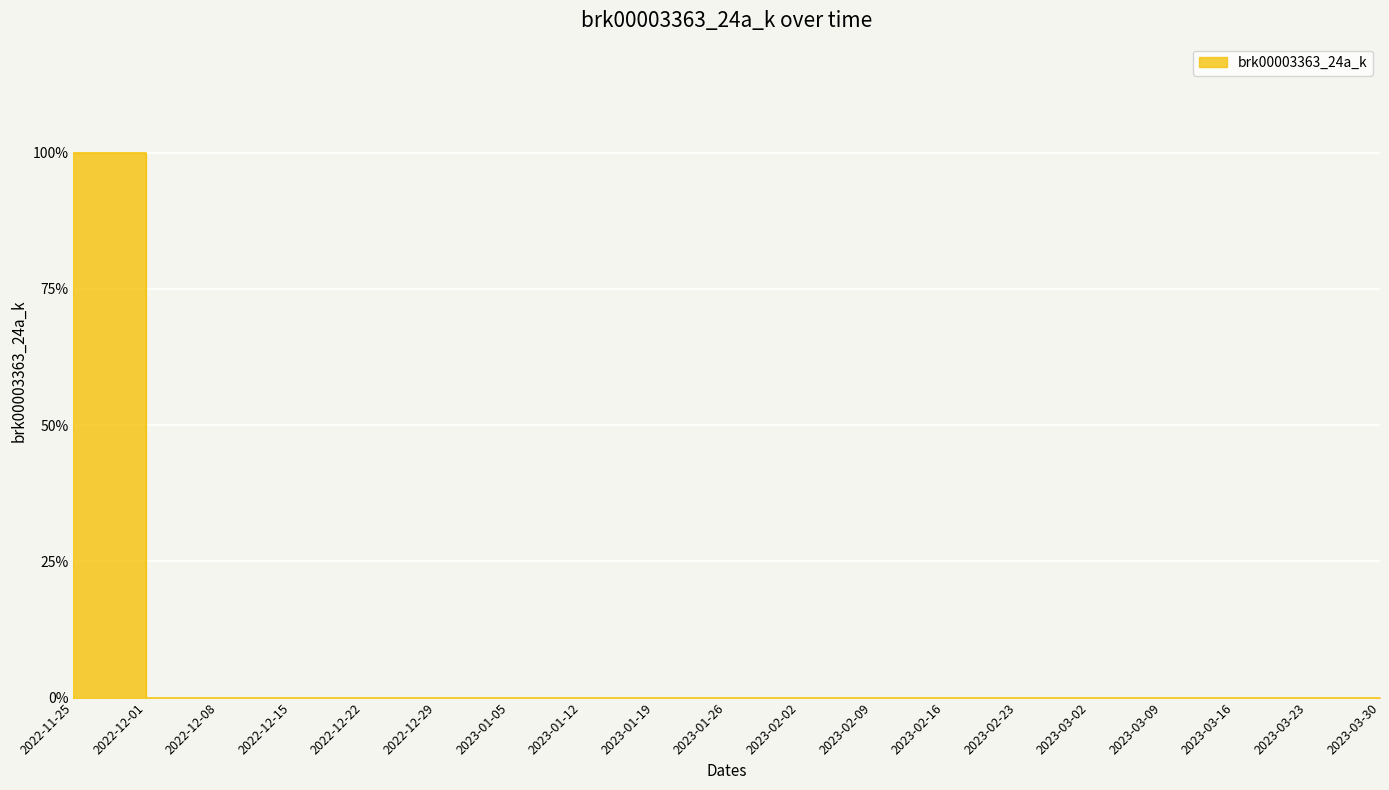

True or false: there are more than 1 points higher than both neighbors.

False